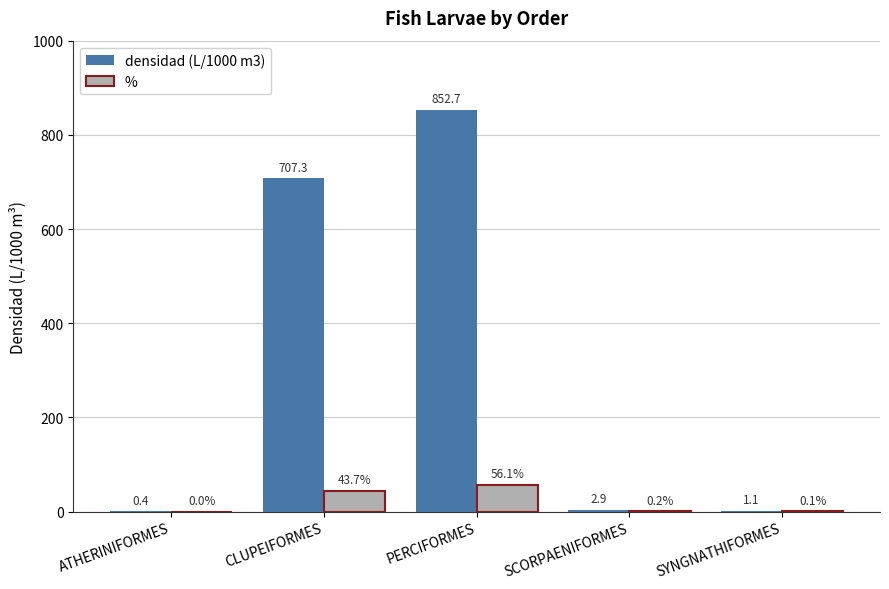

How many data points does each series have?

5